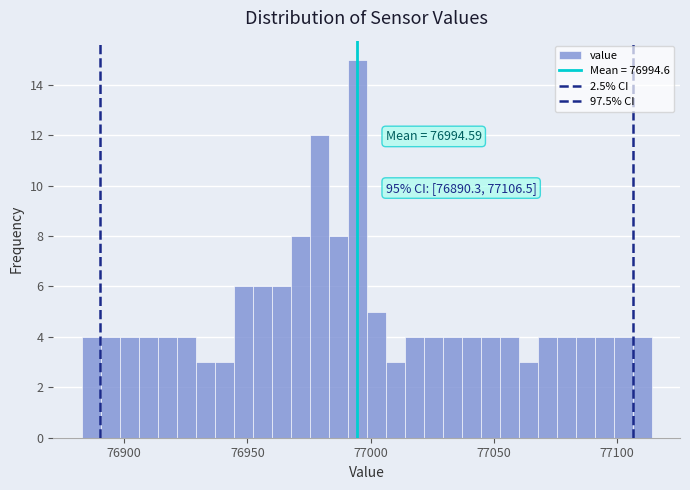

Around what value on the x-axis is the tallest bar? Give the approximate position of its centre, as read against the axis.

76995